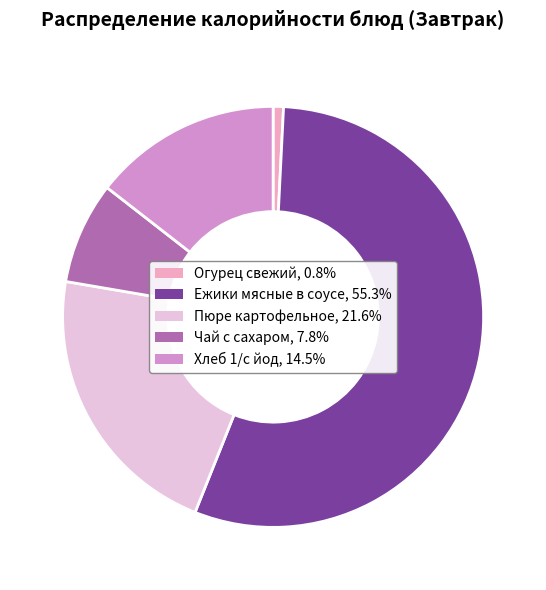

Combined, do Ежики мясные в соусе and Огурец свежий account for over 50%?

Yes